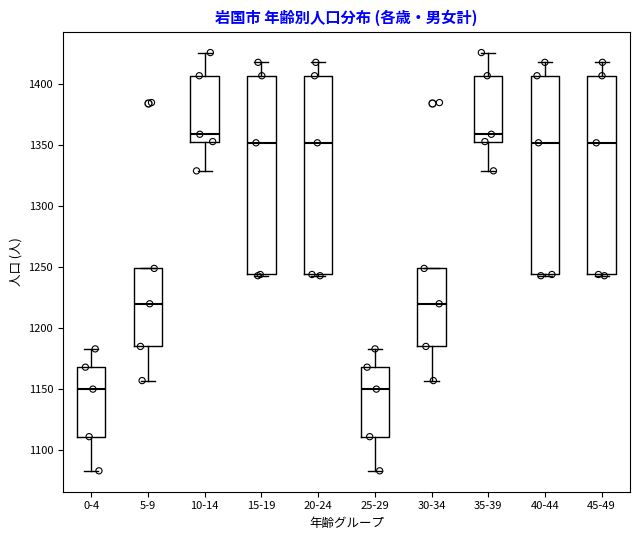

Reading left to right, read every box against the y-axis: the position of its median line, the range the box covers, and the ends of its whiskers. The values are not printed on the chart, so give them approximately, as read against the axis.

0-4: median 1150, box 1110 to 1170, whiskers 1085 to 1185
5-9: median 1220, box 1185 to 1250, whiskers 1155 to 1250
10-14: median 1360, box 1355 to 1405, whiskers 1330 to 1425
15-19: median 1350, box 1245 to 1405, whiskers 1245 to 1420
20-24: median 1350, box 1245 to 1405, whiskers 1245 to 1420
25-29: median 1150, box 1110 to 1170, whiskers 1085 to 1185
30-34: median 1220, box 1185 to 1250, whiskers 1155 to 1250
35-39: median 1360, box 1355 to 1405, whiskers 1330 to 1425
40-44: median 1350, box 1245 to 1405, whiskers 1245 to 1420
45-49: median 1350, box 1245 to 1405, whiskers 1245 to 1420